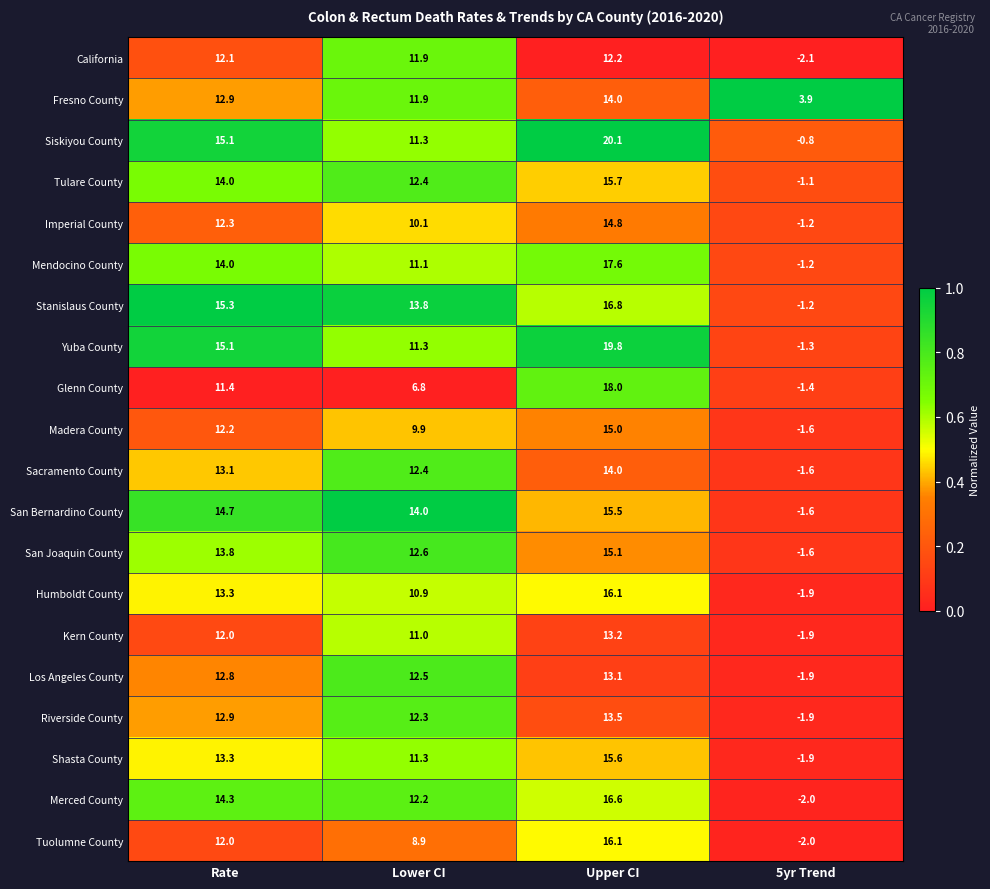

The value of Mendocino County at Lower CI is 11.1. True or false?

True